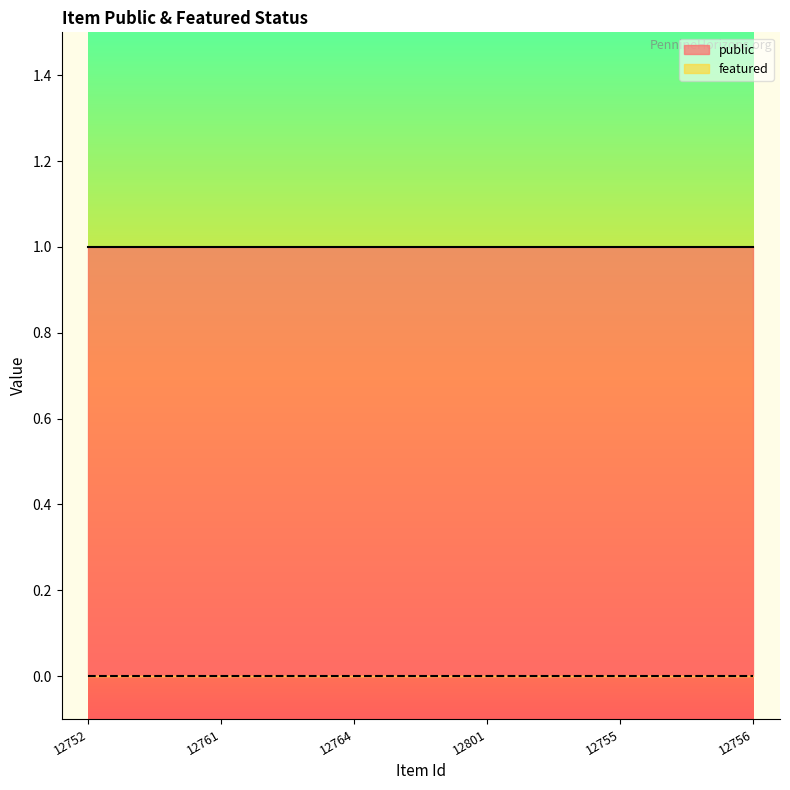

Which series has the largest range (max minus min)?

public